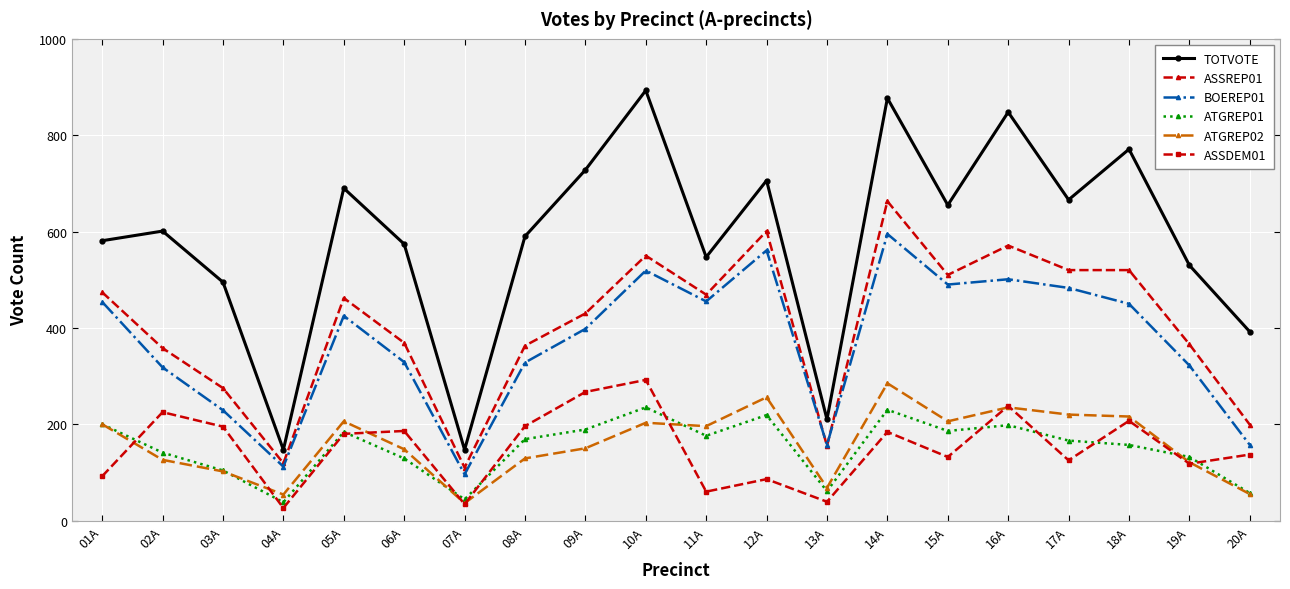

Is this an area chart (filled region under the line)?

No